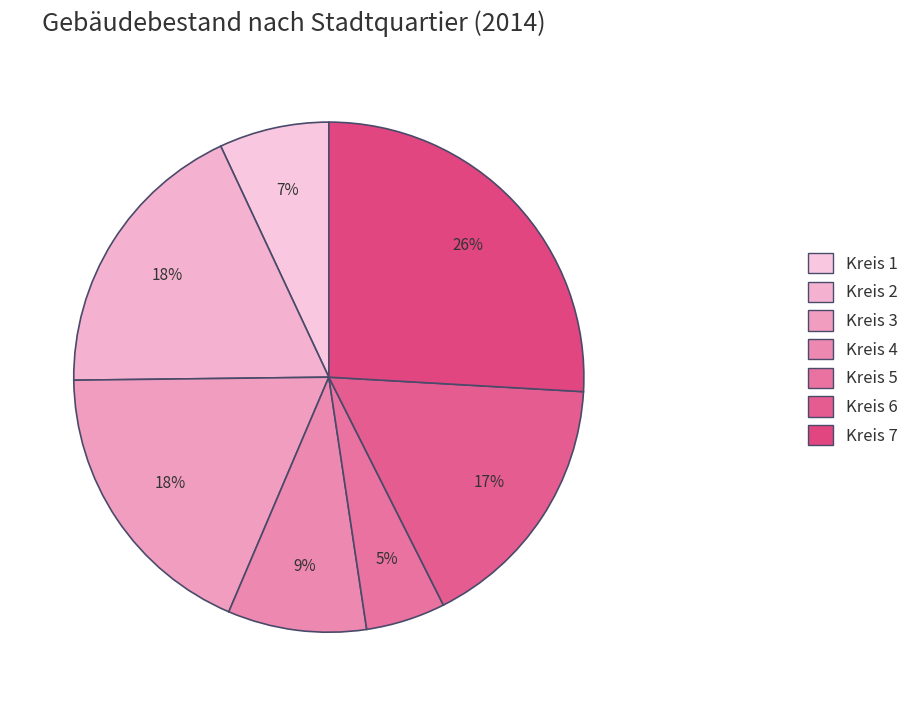

How many slices are in this pie chart?

7